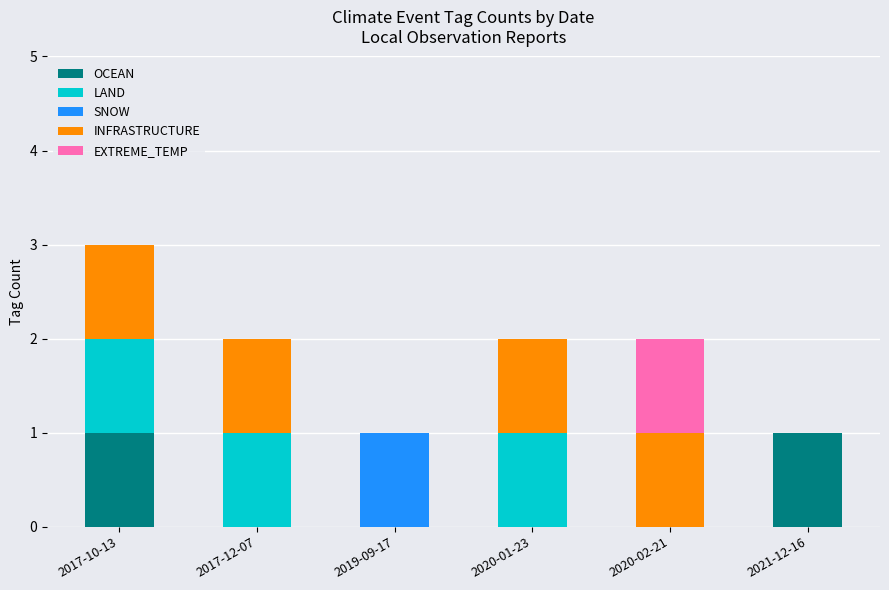

The OCEAN series shows 1 at 2021-12-16. True or false?

True